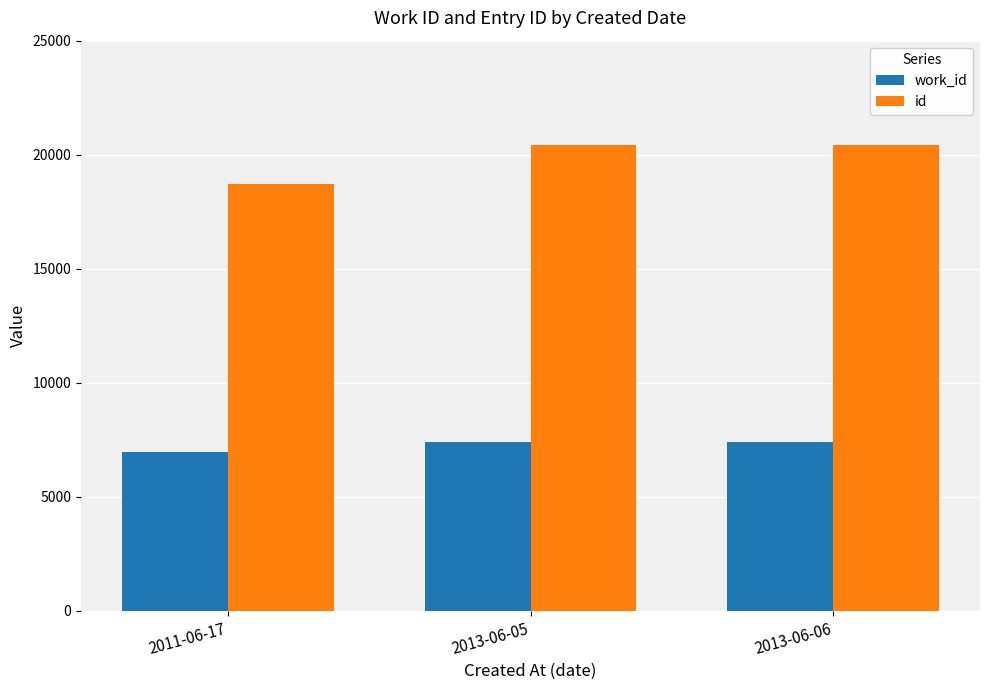

What are all the series names shown in the legend?

work_id, id